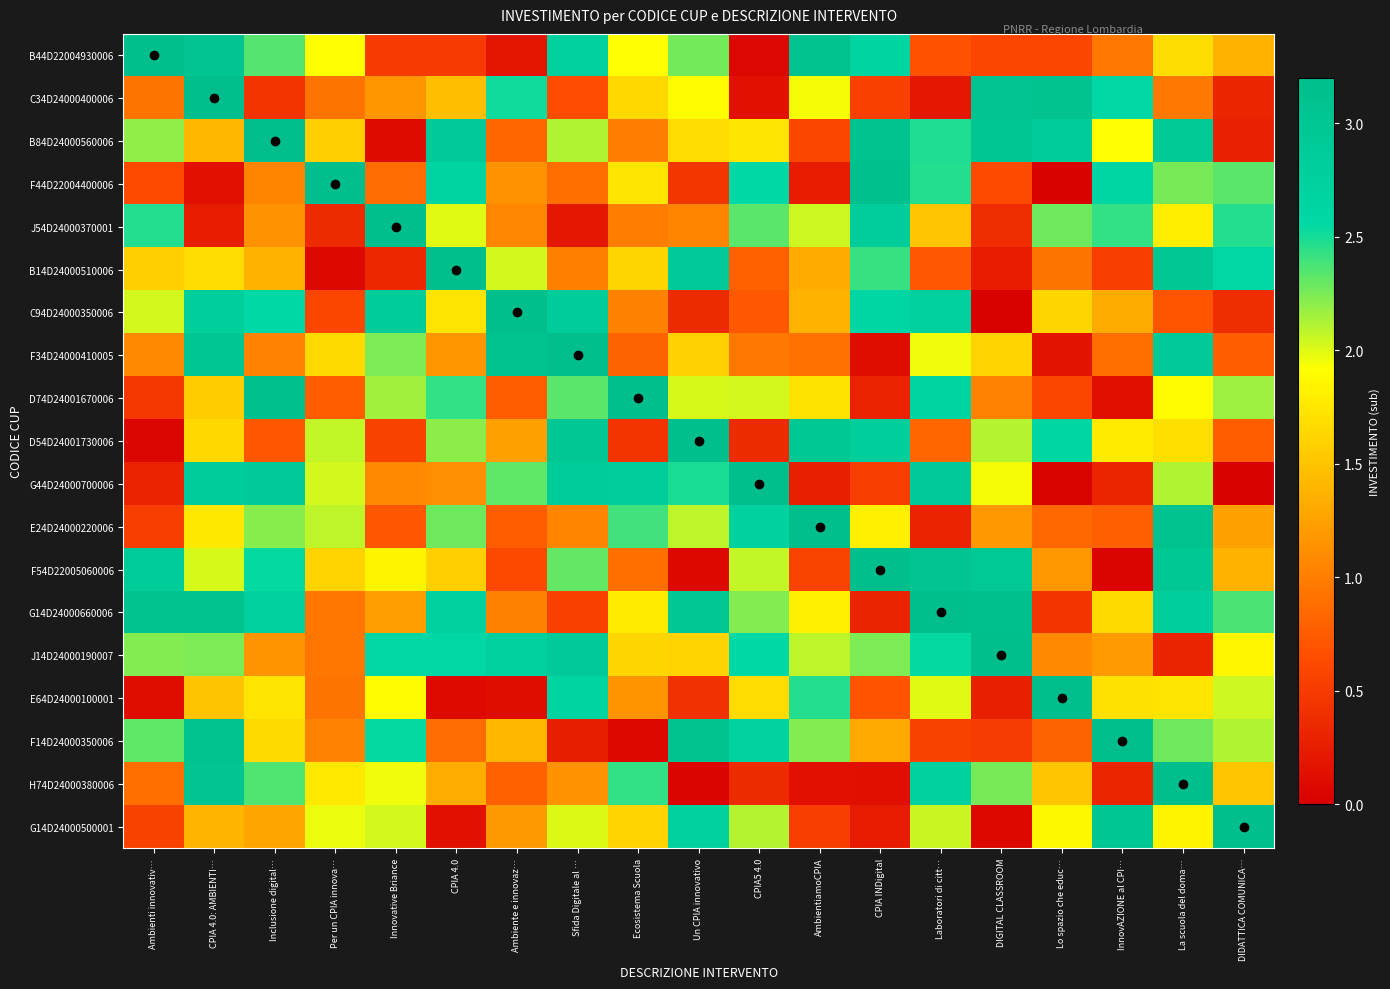

Reading left to right, list all the values displayed in this chart.

B44D22004930006: Ambienti innovativ…=3.2	CPIA 4.0: AMBIENTI…=3.0	Inclusione digital…=2.3	Per un CPIA innova…=1.9	Innovative Briance=0.5	CPIA 4.0=0.5	Ambiente e innovaz…=0.2	Sfida Digitale al …=2.8	Ecosistema Scuola=1.9	Un CPIA innovativo=2.3	CPIA5 4.0=0.1	AmbientiamoCPIA=3.1	CPIA INDigital=2.7	Laboratori di citt…=0.7	DIGITAL CLASSROOM=0.6	Lo spazio che educ…=0.6	InnovAZIONE al CPI…=1.0	La scuola del doma…=1.7	DIDATTICA COMUNICA…=1.4
C34D24000400006: Ambienti innovativ…=0.9	CPIA 4.0: AMBIENTI…=3.2	Inclusione digital…=0.4	Per un CPIA innova…=0.9	Innovative Briance=1.2	CPIA 4.0=1.5	Ambiente e innovaz…=2.5	Sfida Digitale al …=0.6	Ecosistema Scuola=1.6	Un CPIA innovativo=1.9	CPIA5 4.0=0.1	AmbientiamoCPIA=1.9	CPIA INDigital=0.5	Laboratori di citt…=0.2	DIGITAL CLASSROOM=3.0	Lo spazio che educ…=3.1	InnovAZIONE al CPI…=2.6	La scuola del doma…=1.0	DIDATTICA COMUNICA…=0.3
B84D24000560006: Ambienti innovativ…=2.2	CPIA 4.0: AMBIENTI…=1.4	Inclusione digital…=3.2	Per un CPIA innova…=1.6	Innovative Briance=0.1	CPIA 4.0=2.9	Ambiente e innovaz…=0.8	Sfida Digitale al …=2.1	Ecosistema Scuola=1.0	Un CPIA innovativo=1.7	CPIA5 4.0=1.7	AmbientiamoCPIA=0.6	CPIA INDigital=3.1	Laboratori di citt…=2.5	DIGITAL CLASSROOM=3.0	Lo spazio che educ…=2.9	InnovAZIONE al CPI…=1.9	La scuola del doma…=2.9	DIDATTICA COMUNICA…=0.3
F44D22004400006: Ambienti innovativ…=0.6	CPIA 4.0: AMBIENTI…=0.1	Inclusione digital…=1.0	Per un CPIA innova…=3.2	Innovative Briance=0.9	CPIA 4.0=2.7	Ambiente e innovaz…=1.1	Sfida Digitale al …=0.9	Ecosistema Scuola=1.7	Un CPIA innovativo=0.5	CPIA5 4.0=2.6	AmbientiamoCPIA=0.2	CPIA INDigital=3.2	Laboratori di citt…=2.5	DIGITAL CLASSROOM=0.6	Lo spazio che educ…=0.0	InnovAZIONE al CPI…=2.6	La scuola del doma…=2.3	DIDATTICA COMUNICA…=2.3
J54D24000370001: Ambienti innovativ…=2.5	CPIA 4.0: AMBIENTI…=0.2	Inclusione digital…=1.1	Per un CPIA innova…=0.4	Innovative Briance=3.2	CPIA 4.0=2.0	Ambiente e innovaz…=1.1	Sfida Digitale al …=0.2	Ecosistema Scuola=1.0	Un CPIA innovativo=1.0	CPIA5 4.0=2.3	AmbientiamoCPIA=2.0	CPIA INDigital=2.8	Laboratori di citt…=1.5	DIGITAL CLASSROOM=0.4	Lo spazio che educ…=2.3	InnovAZIONE al CPI…=2.4	La scuola del doma…=1.8	DIDATTICA COMUNICA…=2.5
B14D24000510006: Ambienti innovativ…=1.6	CPIA 4.0: AMBIENTI…=1.7	Inclusione digital…=1.4	Per un CPIA innova…=0.1	Innovative Briance=0.3	CPIA 4.0=3.2	Ambiente e innovaz…=2.0	Sfida Digitale al …=1.0	Ecosistema Scuola=1.6	Un CPIA innovativo=2.9	CPIA5 4.0=0.8	AmbientiamoCPIA=1.3	CPIA INDigital=2.4	Laboratori di citt…=0.7	DIGITAL CLASSROOM=0.2	Lo spazio che educ…=0.9	InnovAZIONE al CPI…=0.5	La scuola del doma…=3.0	DIDATTICA COMUNICA…=2.6
C94D24000350006: Ambienti innovativ…=2.0	CPIA 4.0: AMBIENTI…=2.8	Inclusione digital…=2.6	Per un CPIA innova…=0.6	Innovative Briance=2.9	CPIA 4.0=1.7	Ambiente e innovaz…=3.2	Sfida Digitale al …=2.9	Ecosistema Scuola=1.0	Un CPIA innovativo=0.4	CPIA5 4.0=0.7	AmbientiamoCPIA=1.4	CPIA INDigital=2.6	Laboratori di citt…=2.8	DIGITAL CLASSROOM=0.0	Lo spazio che educ…=1.6	InnovAZIONE al CPI…=1.3	La scuola del doma…=0.7	DIDATTICA COMUNICA…=0.4
F34D24000410005: Ambienti innovativ…=1.1	CPIA 4.0: AMBIENTI…=3.0	Inclusione digital…=1.0	Per un CPIA innova…=1.7	Innovative Briance=2.2	CPIA 4.0=1.2	Ambiente e innovaz…=3.1	Sfida Digitale al …=3.2	Ecosistema Scuola=0.8	Un CPIA innovativo=1.6	CPIA5 4.0=1.0	AmbientiamoCPIA=0.9	CPIA INDigital=0.1	Laboratori di citt…=2.0	DIGITAL CLASSROOM=1.6	Lo spazio che educ…=0.2	InnovAZIONE al CPI…=0.9	La scuola del doma…=2.9	DIDATTICA COMUNICA…=0.8
D74D24001670006: Ambienti innovativ…=0.5	CPIA 4.0: AMBIENTI…=1.6	Inclusione digital…=3.2	Per un CPIA innova…=0.8	Innovative Briance=2.2	CPIA 4.0=2.4	Ambiente e innovaz…=0.8	Sfida Digitale al …=2.3	Ecosistema Scuola=3.2	Un CPIA innovativo=2.0	CPIA5 4.0=2.0	AmbientiamoCPIA=1.7	CPIA INDigital=0.3	Laboratori di citt…=2.7	DIGITAL CLASSROOM=1.0	Lo spazio che educ…=0.6	InnovAZIONE al CPI…=0.1	La scuola del doma…=1.9	DIDATTICA COMUNICA…=2.2
D54D24001730006: Ambienti innovativ…=0.1	CPIA 4.0: AMBIENTI…=1.6	Inclusione digital…=0.7	Per un CPIA innova…=2.1	Innovative Briance=0.6	CPIA 4.0=2.2	Ambiente e innovaz…=1.2	Sfida Digitale al …=3.0	Ecosistema Scuola=0.4	Un CPIA innovativo=3.2	CPIA5 4.0=0.4	AmbientiamoCPIA=3.0	CPIA INDigital=2.8	Laboratori di citt…=0.8	DIGITAL CLASSROOM=2.1	Lo spazio che educ…=2.6	InnovAZIONE al CPI…=1.8	La scuola del doma…=1.7	DIDATTICA COMUNICA…=0.8
G44D24000700006: Ambienti innovativ…=0.3	CPIA 4.0: AMBIENTI…=2.9	Inclusione digital…=2.9	Per un CPIA innova…=2.0	Innovative Briance=1.1	CPIA 4.0=1.1	Ambiente e innovaz…=2.3	Sfida Digitale al …=2.9	Ecosistema Scuola=2.8	Un CPIA innovativo=2.5	CPIA5 4.0=3.2	AmbientiamoCPIA=0.3	CPIA INDigital=0.5	Laboratori di citt…=2.9	DIGITAL CLASSROOM=1.9	Lo spazio che educ…=0.0	InnovAZIONE al CPI…=0.3	La scuola del doma…=2.1	DIDATTICA COMUNICA…=0.0
E24D24000220006: Ambienti innovativ…=0.5	CPIA 4.0: AMBIENTI…=1.8	Inclusione digital…=2.2	Per un CPIA innova…=2.1	Innovative Briance=0.7	CPIA 4.0=2.3	Ambiente e innovaz…=0.8	Sfida Digitale al …=1.0	Ecosistema Scuola=2.4	Un CPIA innovativo=2.1	CPIA5 4.0=2.7	AmbientiamoCPIA=3.2	CPIA INDigital=1.8	Laboratori di citt…=0.3	DIGITAL CLASSROOM=1.2	Lo spazio che educ…=0.8	InnovAZIONE al CPI…=0.8	La scuola del doma…=3.1	DIDATTICA COMUNICA…=1.3
F54D22005060006: Ambienti innovativ…=2.9	CPIA 4.0: AMBIENTI…=2.0	Inclusione digital…=2.5	Per un CPIA innova…=1.6	Innovative Briance=1.8	CPIA 4.0=1.6	Ambiente e innovaz…=0.6	Sfida Digitale al …=2.3	Ecosistema Scuola=0.9	Un CPIA innovativo=0.1	CPIA5 4.0=2.1	AmbientiamoCPIA=0.6	CPIA INDigital=3.2	Laboratori di citt…=3.1	DIGITAL CLASSROOM=2.9	Lo spazio che educ…=1.2	InnovAZIONE al CPI…=0.0	La scuola del doma…=3.0	DIDATTICA COMUNICA…=1.4
G14D24000660006: Ambienti innovativ…=3.1	CPIA 4.0: AMBIENTI…=3.1	Inclusione digital…=2.7	Per un CPIA innova…=0.9	Innovative Briance=1.2	CPIA 4.0=2.7	Ambiente e innovaz…=1.0	Sfida Digitale al …=0.5	Ecosistema Scuola=1.8	Un CPIA innovativo=3.0	CPIA5 4.0=2.2	AmbientiamoCPIA=1.8	CPIA INDigital=0.3	Laboratori di citt…=3.2	DIGITAL CLASSROOM=3.2	Lo spazio che educ…=0.4	InnovAZIONE al CPI…=1.7	La scuola del doma…=2.8	DIDATTICA COMUNICA…=2.4
J14D24000190007: Ambienti innovativ…=2.2	CPIA 4.0: AMBIENTI…=2.2	Inclusione digital…=1.2	Per un CPIA innova…=0.9	Innovative Briance=2.6	CPIA 4.0=2.6	Ambiente e innovaz…=2.8	Sfida Digitale al …=2.9	Ecosistema Scuola=1.6	Un CPIA innovativo=1.6	CPIA5 4.0=2.6	AmbientiamoCPIA=2.1	CPIA INDigital=2.2	Laboratori di citt…=2.5	DIGITAL CLASSROOM=3.2	Lo spazio che educ…=1.1	InnovAZIONE al CPI…=1.2	La scuola del doma…=0.3	DIDATTICA COMUNICA…=1.9
E64D24000100001: Ambienti innovativ…=0.1	CPIA 4.0: AMBIENTI…=1.5	Inclusione digital…=1.7	Per un CPIA innova…=0.9	Innovative Briance=1.9	CPIA 4.0=0.1	Ambiente e innovaz…=0.1	Sfida Digitale al …=2.6	Ecosistema Scuola=1.2	Un CPIA innovativo=0.4	CPIA5 4.0=1.7	AmbientiamoCPIA=2.5	CPIA INDigital=0.7	Laboratori di citt…=2.0	DIGITAL CLASSROOM=0.3	Lo spazio che educ…=3.2	InnovAZIONE al CPI…=1.7	La scuola del doma…=1.7	DIDATTICA COMUNICA…=2.0
F14D24000350006: Ambienti innovativ…=2.3	CPIA 4.0: AMBIENTI…=3.1	Inclusione digital…=1.7	Per un CPIA innova…=1.0	Innovative Briance=2.5	CPIA 4.0=0.9	Ambiente e innovaz…=1.4	Sfida Digitale al …=0.3	Ecosistema Scuola=0.1	Un CPIA innovativo=3.1	CPIA5 4.0=2.7	AmbientiamoCPIA=2.2	CPIA INDigital=1.3	Laboratori di citt…=0.6	DIGITAL CLASSROOM=0.5	Lo spazio che educ…=0.8	InnovAZIONE al CPI…=3.2	La scuola del doma…=2.3	DIDATTICA COMUNICA…=2.1
H74D24000380006: Ambienti innovativ…=0.9	CPIA 4.0: AMBIENTI…=3.1	Inclusione digital…=2.4	Per un CPIA innova…=1.8	Innovative Briance=2.0	CPIA 4.0=1.3	Ambiente e innovaz…=0.8	Sfida Digitale al …=1.1	Ecosistema Scuola=2.4	Un CPIA innovativo=0.0	CPIA5 4.0=0.4	AmbientiamoCPIA=0.1	CPIA INDigital=0.1	Laboratori di citt…=2.7	DIGITAL CLASSROOM=2.3	Lo spazio che educ…=1.5	InnovAZIONE al CPI…=0.3	La scuola del doma…=3.2	DIDATTICA COMUNICA…=1.5
G14D24000500001: Ambienti innovativ…=0.6	CPIA 4.0: AMBIENTI…=1.4	Inclusione digital…=1.3	Per un CPIA innova…=2.0	Innovative Briance=2.0	CPIA 4.0=0.1	Ambiente e innovaz…=1.2	Sfida Digitale al …=2.0	Ecosistema Scuola=1.6	Un CPIA innovativo=2.7	CPIA5 4.0=2.1	AmbientiamoCPIA=0.5	CPIA INDigital=0.2	Laboratori di citt…=2.1	DIGITAL CLASSROOM=0.1	Lo spazio che educ…=1.9	InnovAZIONE al CPI…=3.0	La scuola del doma…=1.8	DIDATTICA COMUNICA…=3.2